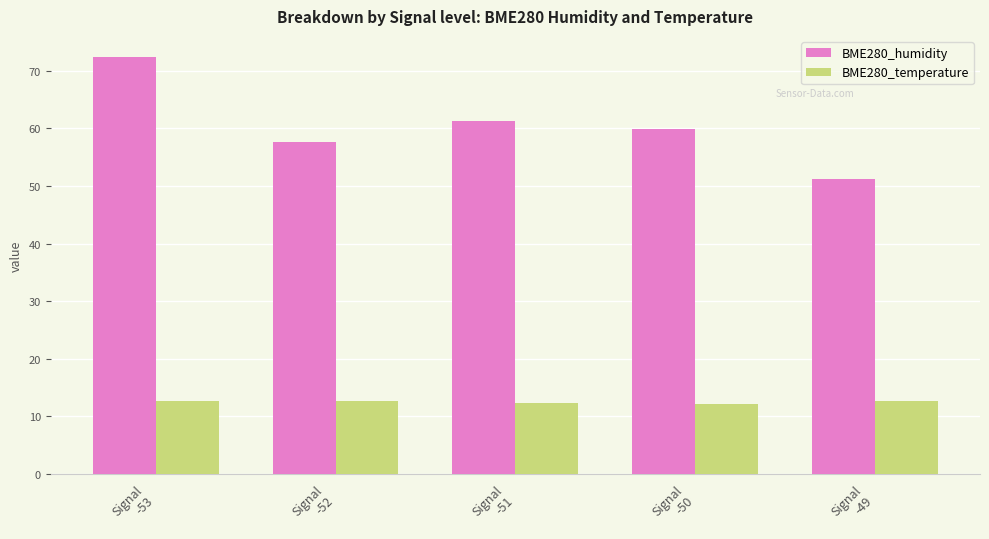

What position from the left is Signal
-53?

1